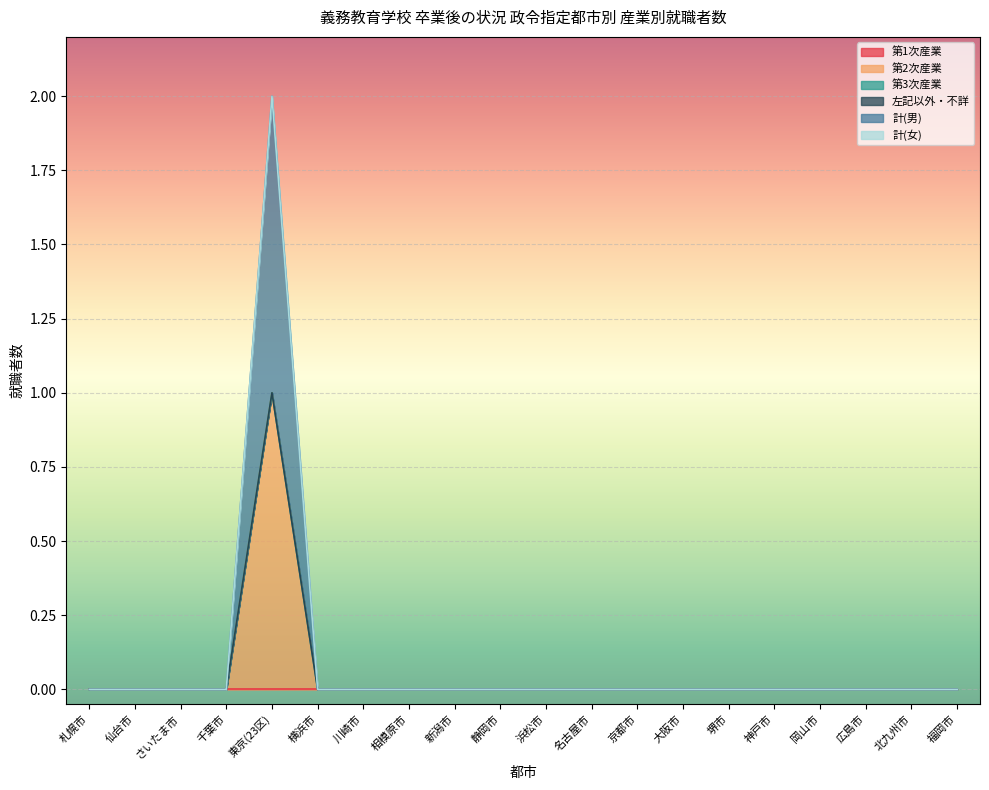

Which category has the lowest value across all series?

札幌市